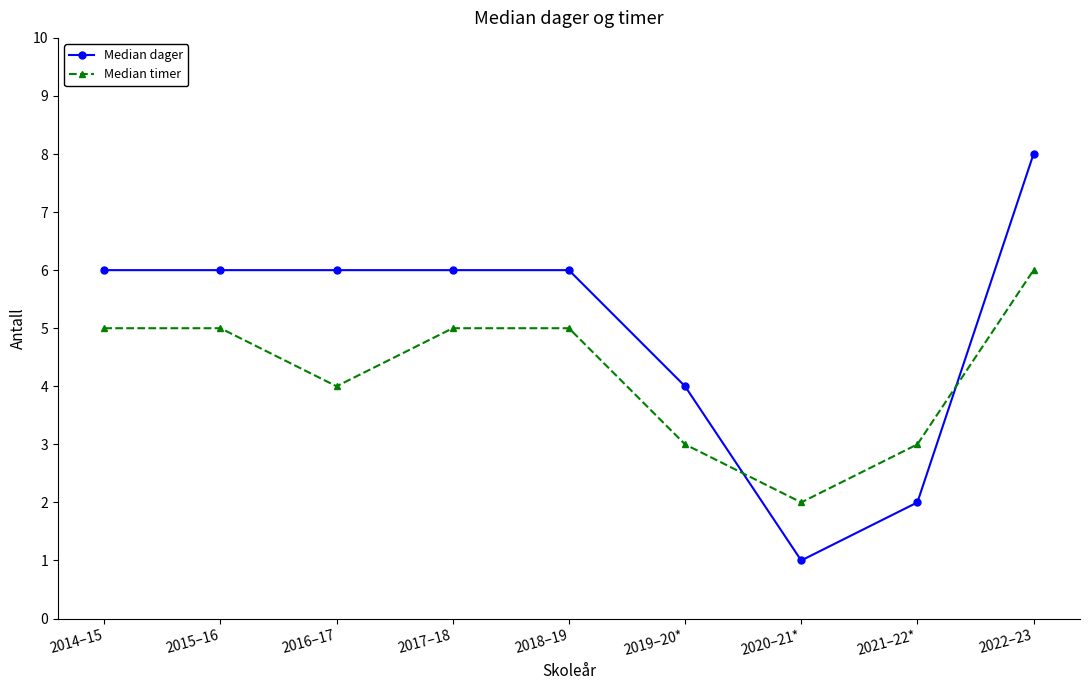

After their last crossing, which series has the higher values: Median dager or Median timer?

Median dager